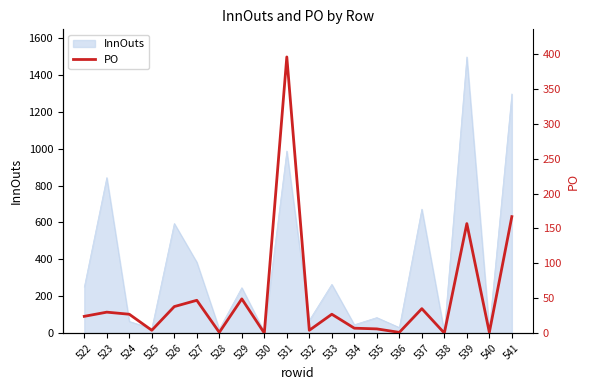

What is the difference between the maximum and second lowest values?

396